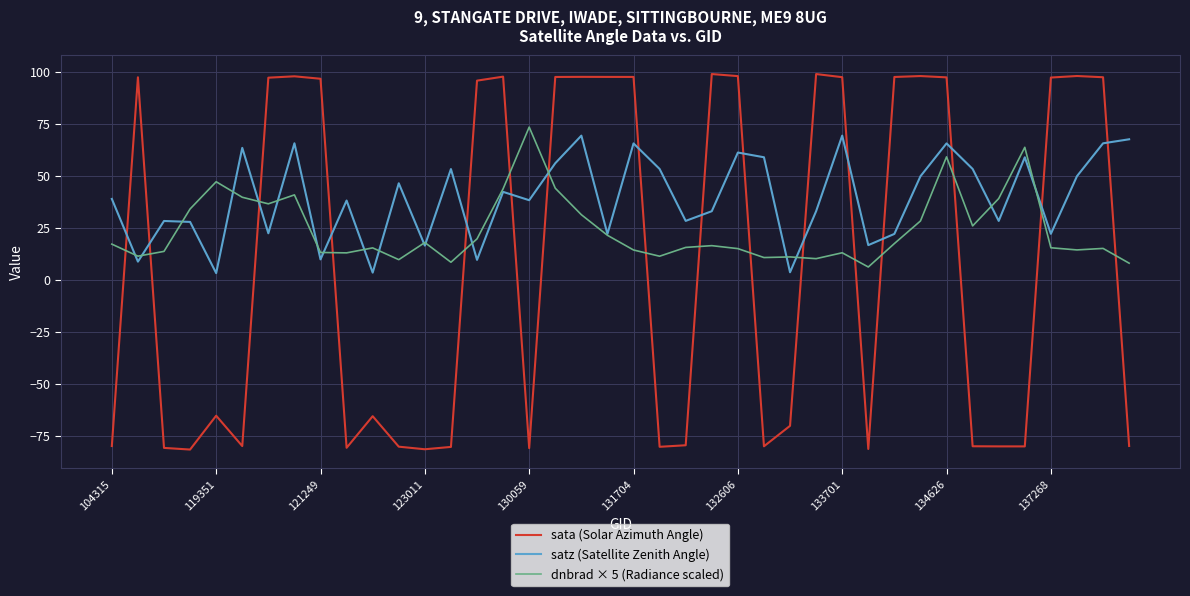

What is the minimum value for sata (Solar Azimuth Angle)?

-81.5